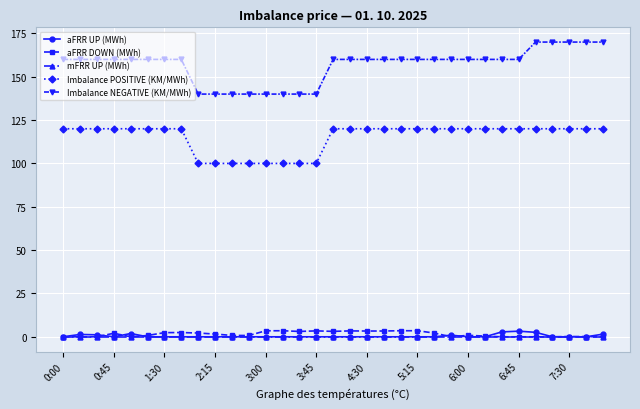

What is the maximum value shown in the chart?

170.0